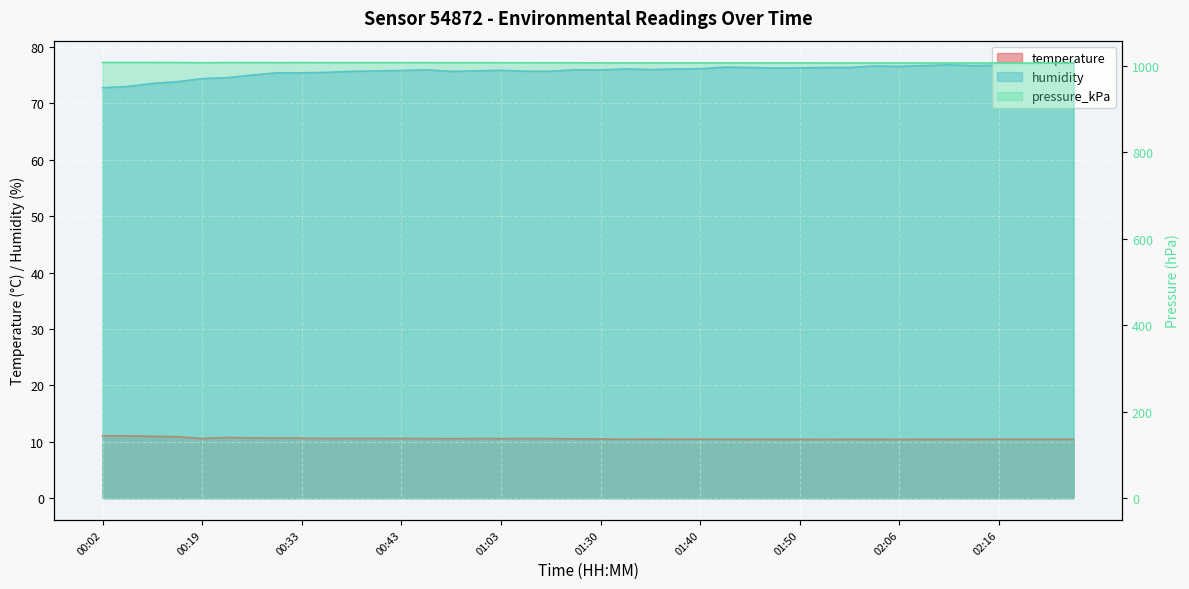

How many lines are shown in the chart?

3